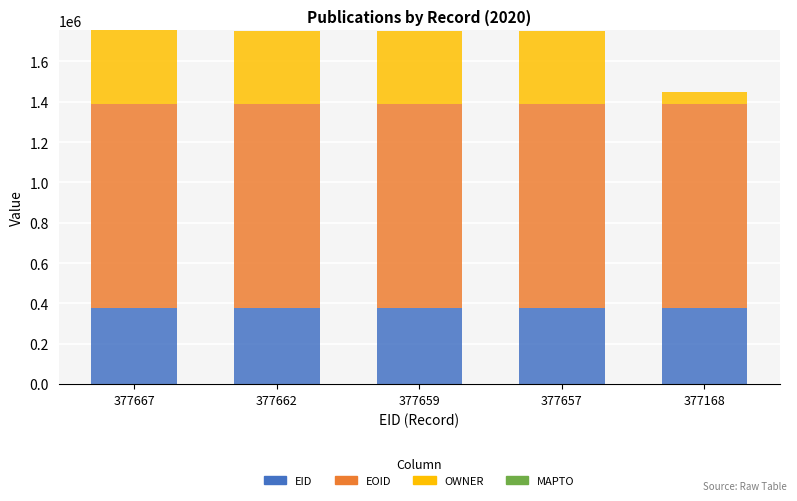

What is the sum of all EID values?

1887813